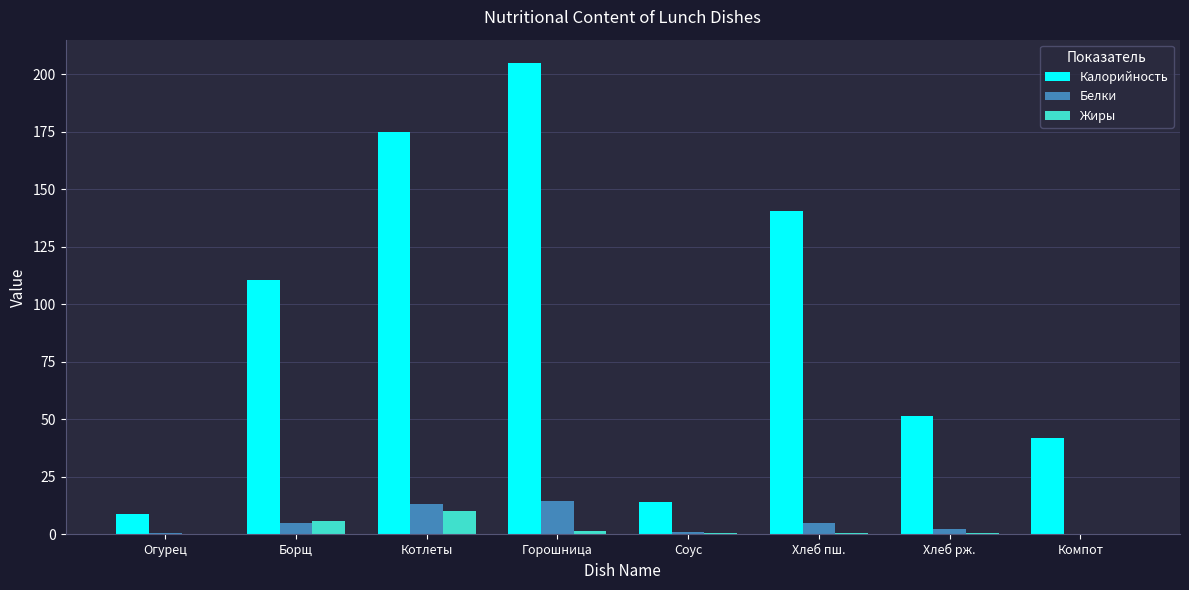

What is the total value across all series at Соус?

15.3